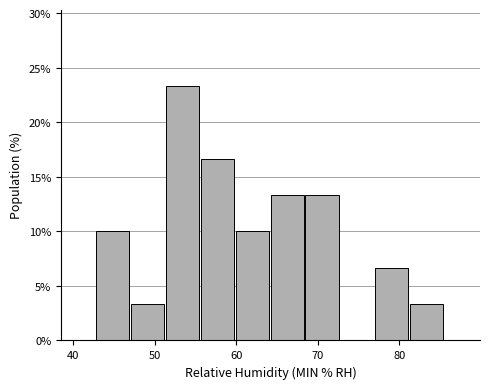

Reading left to right, list every bar in this chart as the range it spans on the x-axis followed by its height. Neither the bar edges nor the heights are printed on the chart, so give them approximately, as read against the axes.

43 to 47: 10.0
47 to 51: 3.5
51 to 56: 23.5
56 to 60: 16.5
60 to 64: 10.0
64 to 68: 13.5
68 to 73: 13.5
73 to 77: 0
77 to 81: 6.5
81 to 86: 3.5